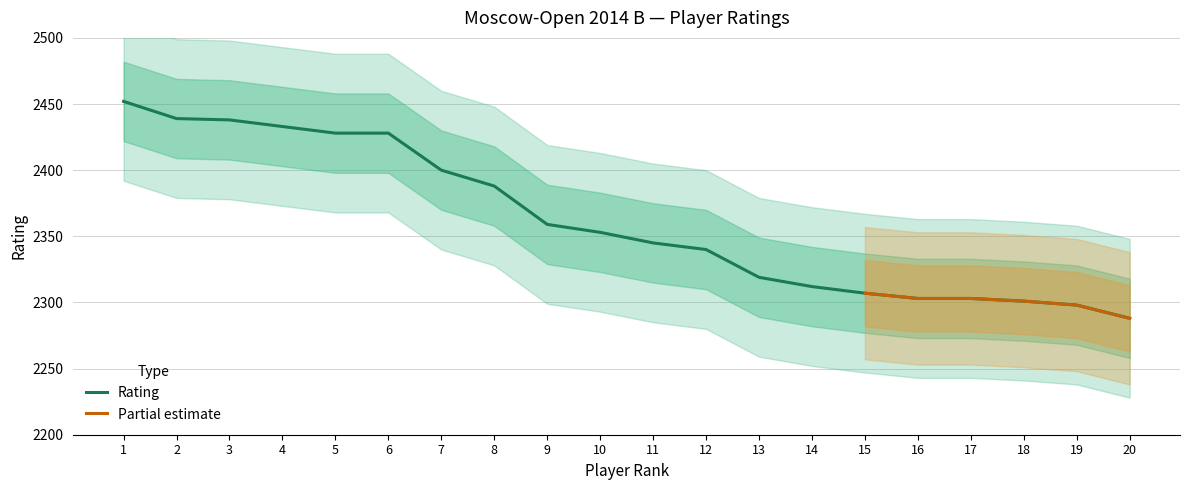

Between 4 and 17, which is larger?

4